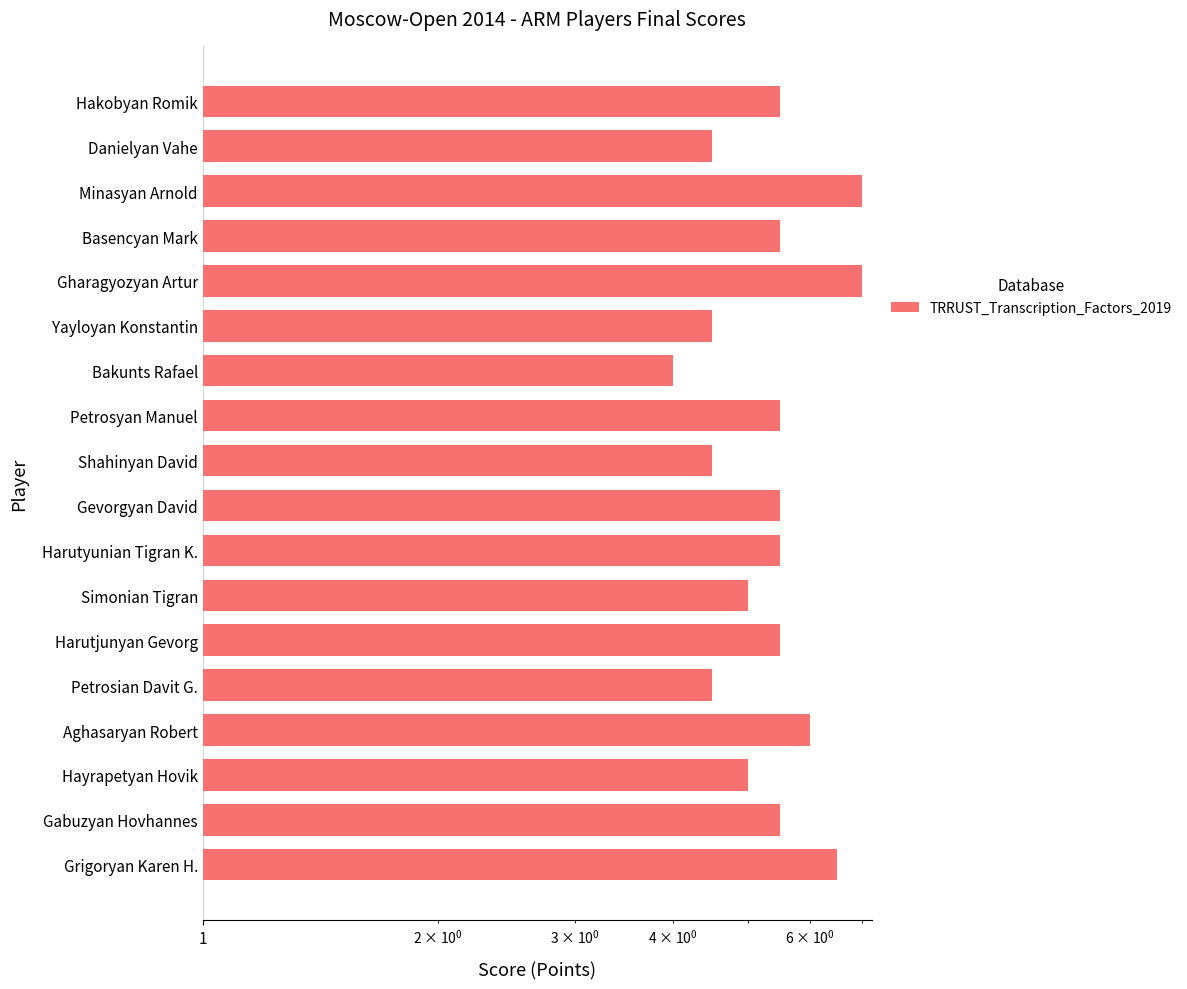

List the labels in order of value, smallest first.

11, 4, 9, 12, 16, 10, 6, 1, 5, 7, 8, 10, 14, 17, 100, 0.1, 13, 15